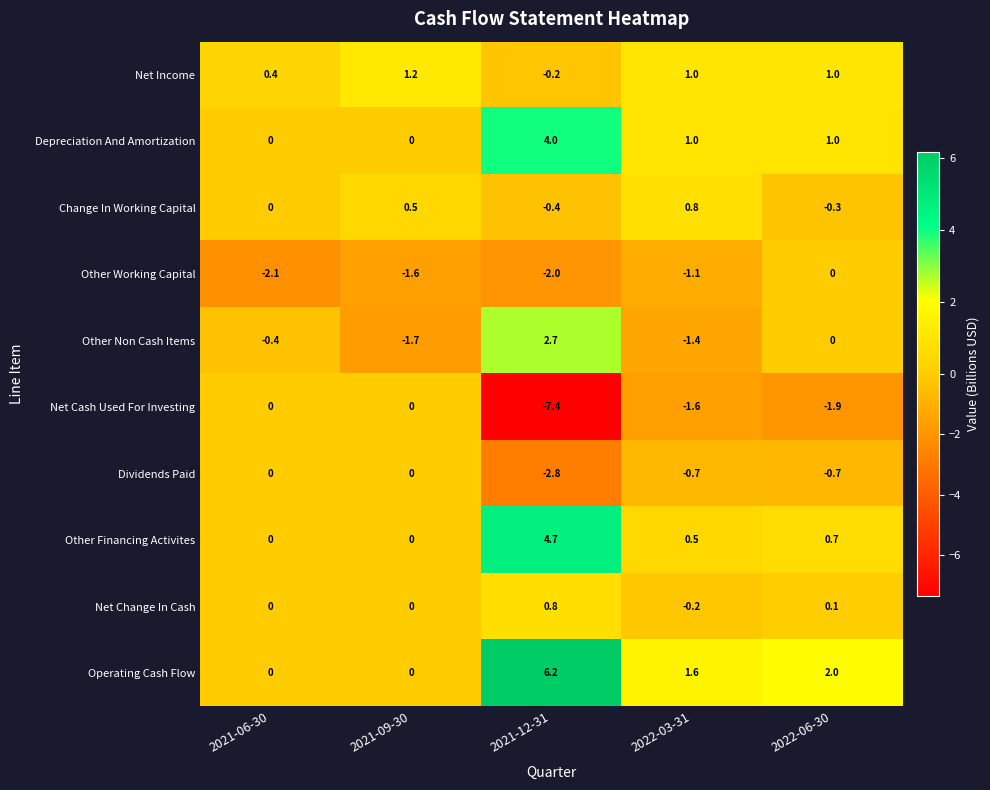

What is the total value across all series at 2021-09-30?

-1.6